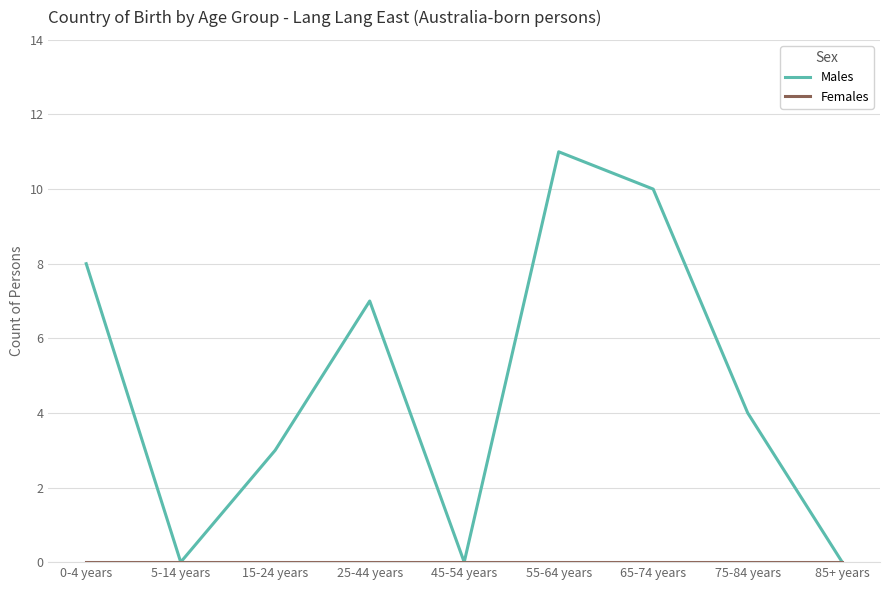

What is the maximum value for Males?

11